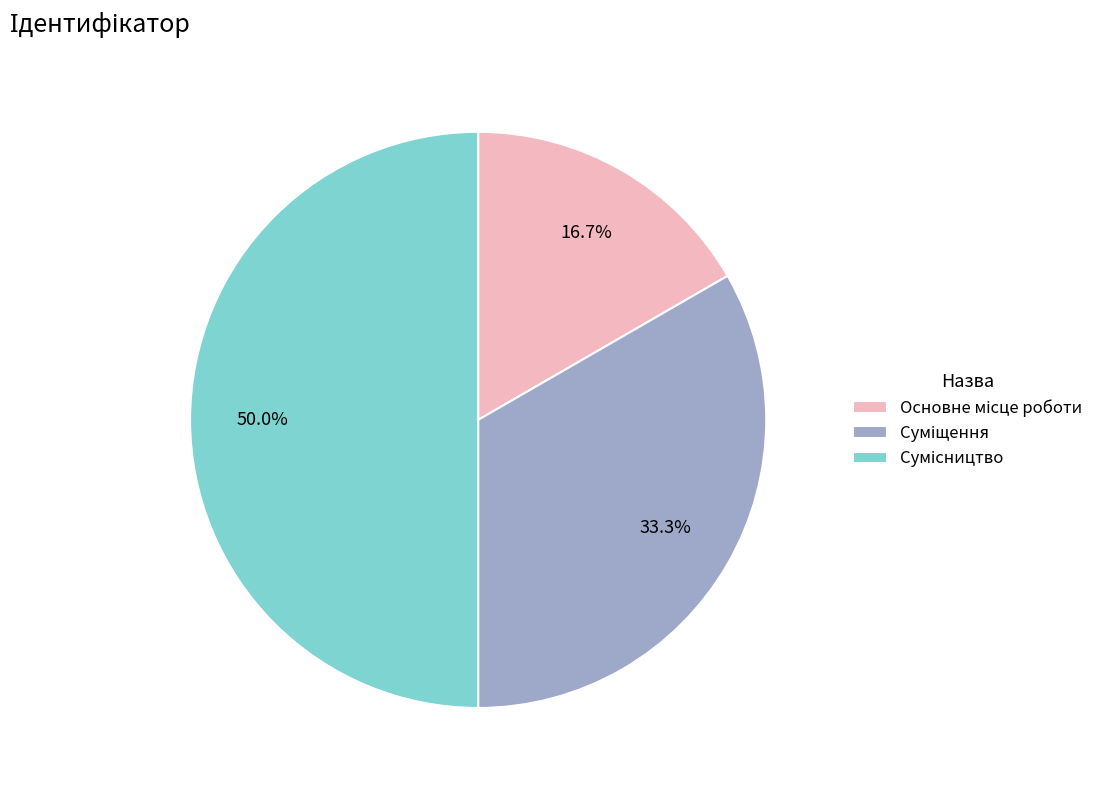

The Основне місце роботи slice represents 5% of the pie. True or false?

False